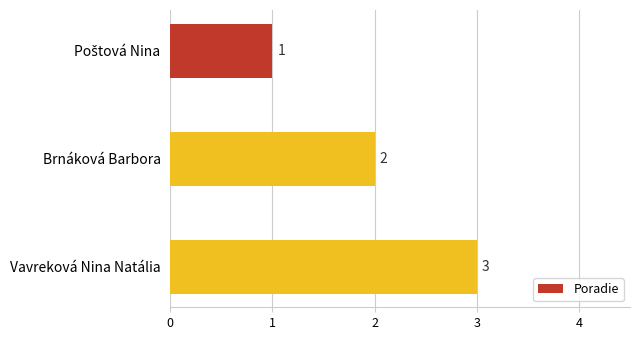

What is the minimum value shown in the chart?

1